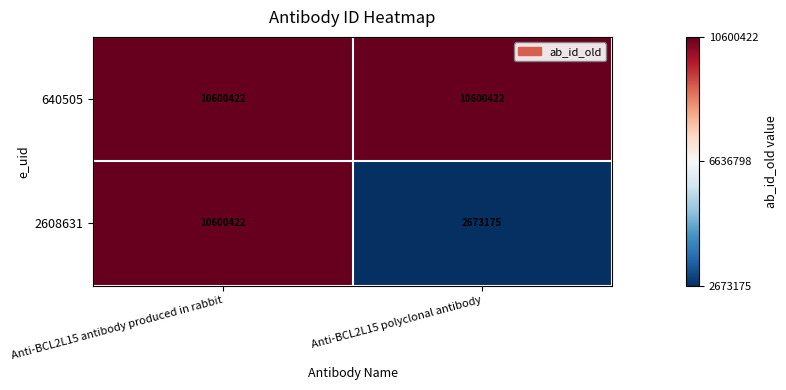

How many categories are shown in the chart?

2